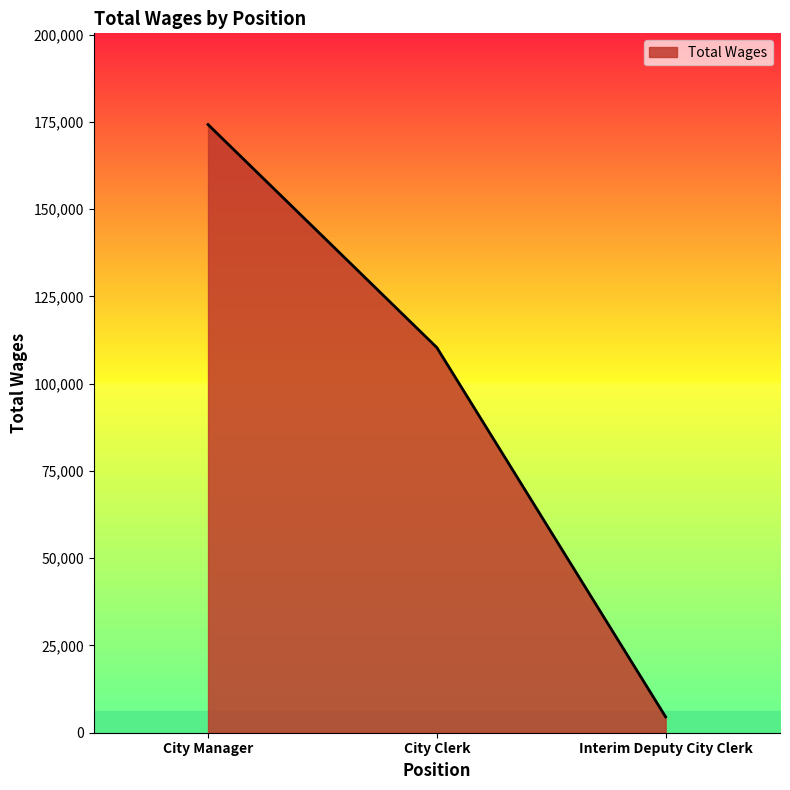

How many lines are shown in the chart?

1